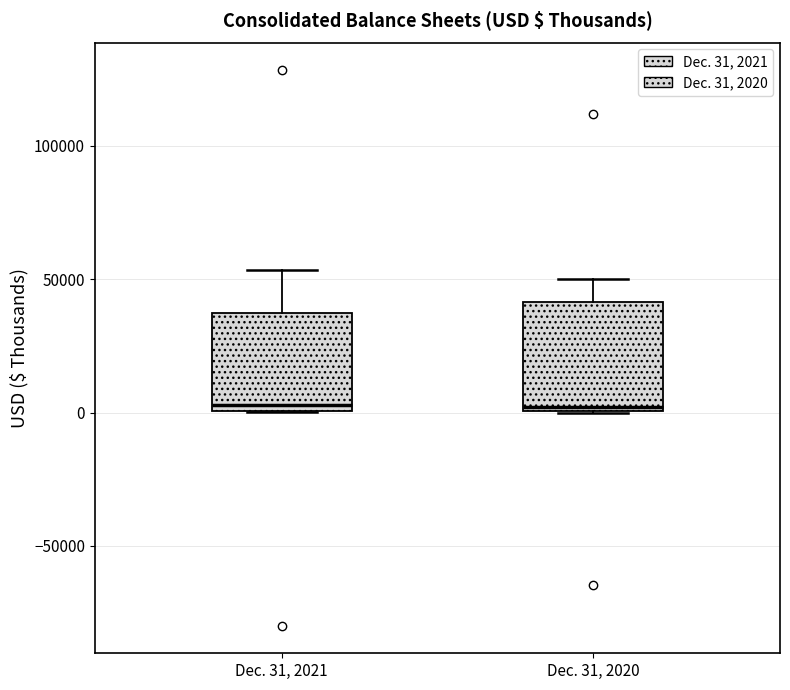

Reading left to right, read every box against the y-axis: the position of its median line, the range the box covers, and the ends of its whiskers. The values are not printed on the chart, so give them approximately, as read against the axis.

Dec. 31, 2021: median 5000, box 0 to 35000, whiskers 0 to 55000
Dec. 31, 2020: median 0 (just above the box's lower edge), box 0 to 40000, whiskers 0 to 50000